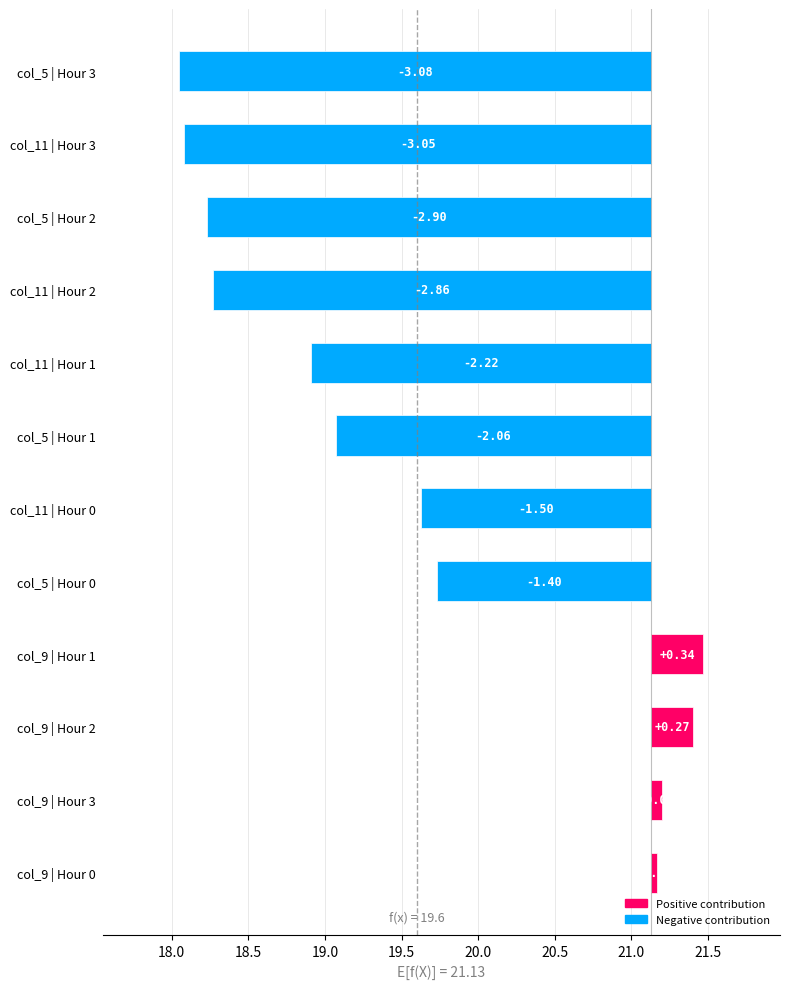

What is the minimum value shown in the chart?

-3.1